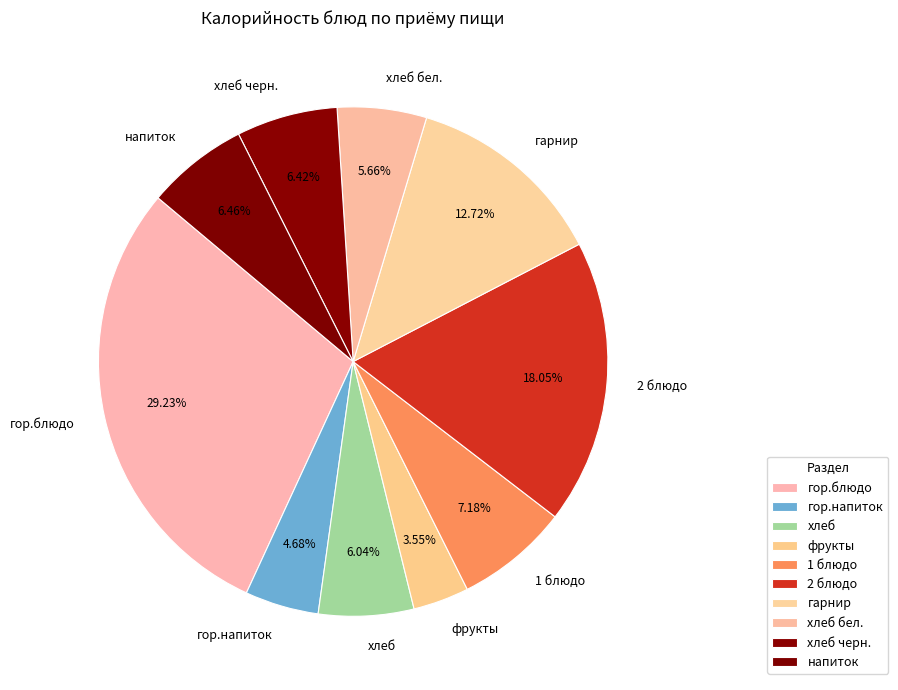

What is the total percentage of хлеб бел. and гарнир?

18.4%